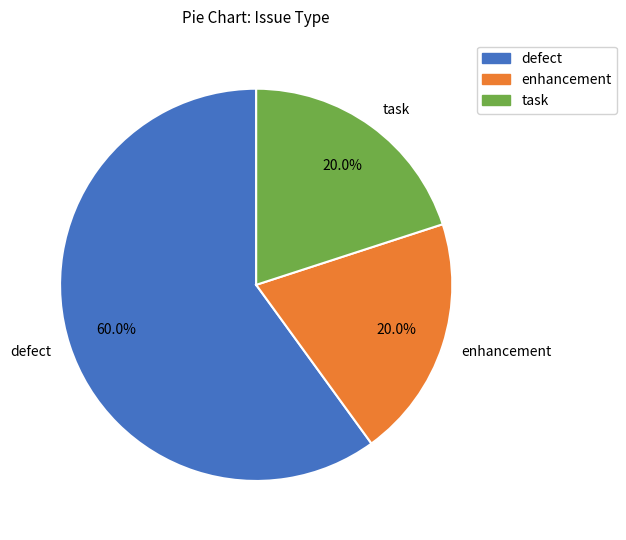

Approximately how many times larger is the value at defect compared to task?

3.0